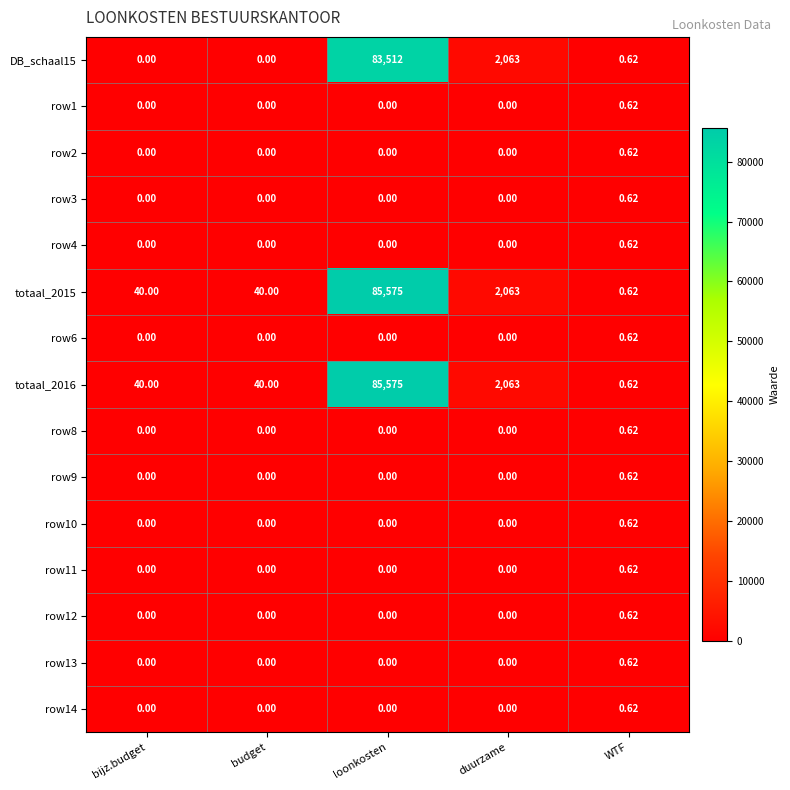

At which label is DB_schaal15 closest to 41756?

duurzame